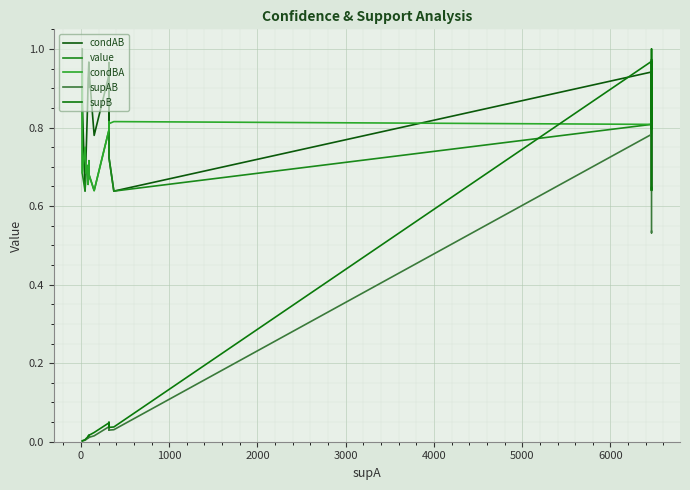

After their last crossing, which series has the higher values: condBA or supB?

condBA